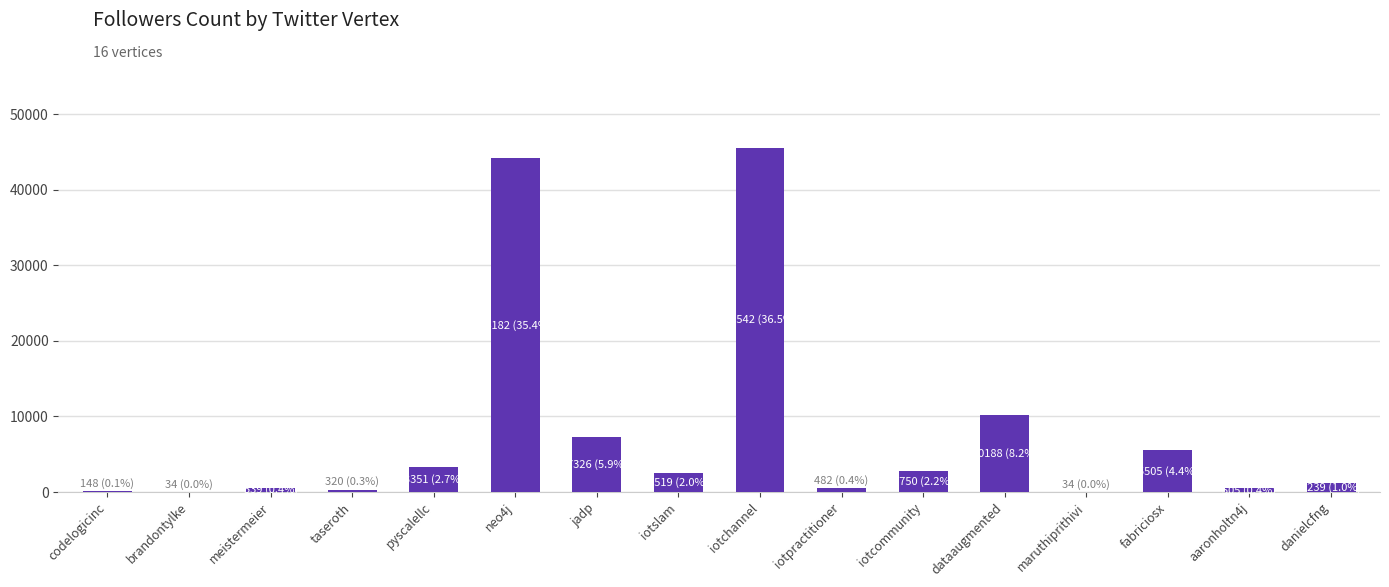

Are the bars horizontal?

No